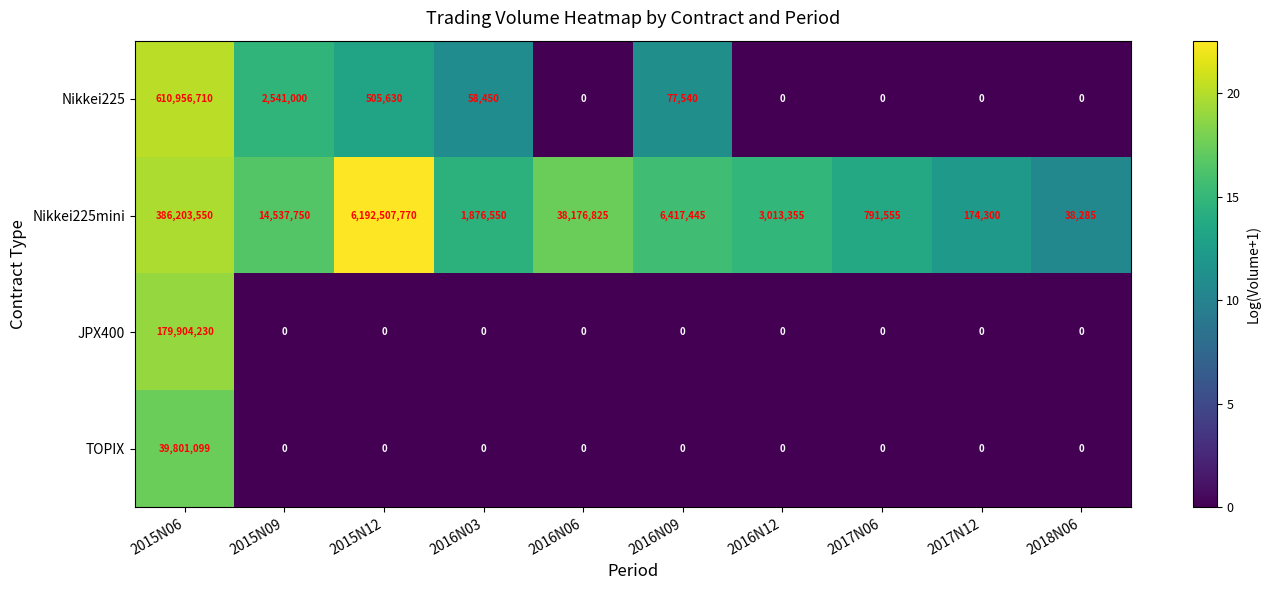

List the labels in order of Nikkei225mini value, largest first.

2015N12, 2015N06, 2016N06, 2015N09, 2016N09, 2016N12, 2016N03, 2017N06, 2017N12, 2018N06